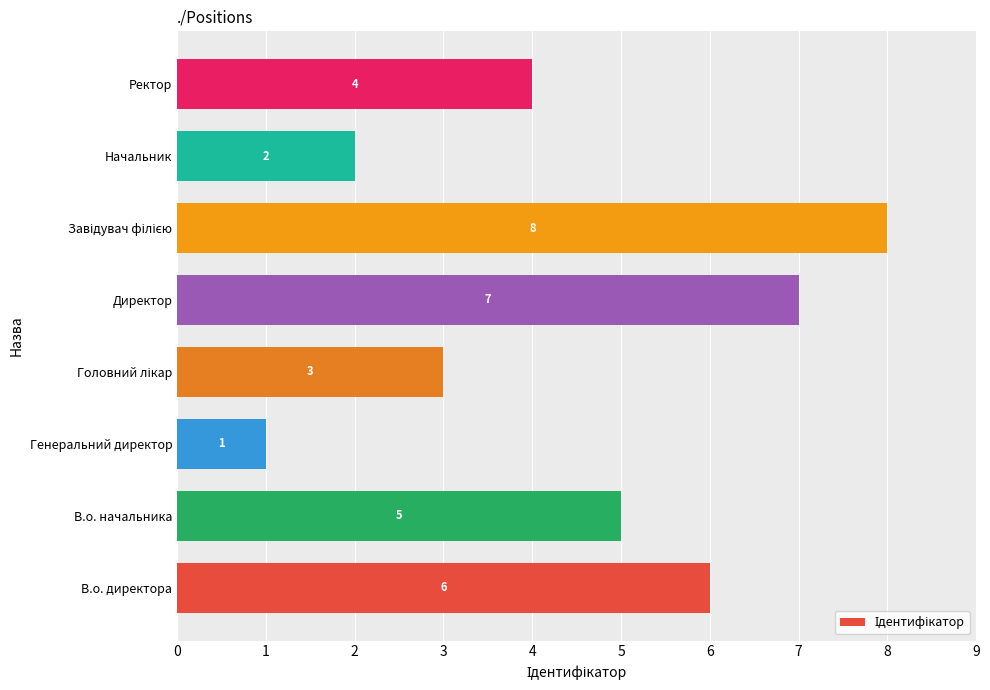

How many bars are there in total?

8